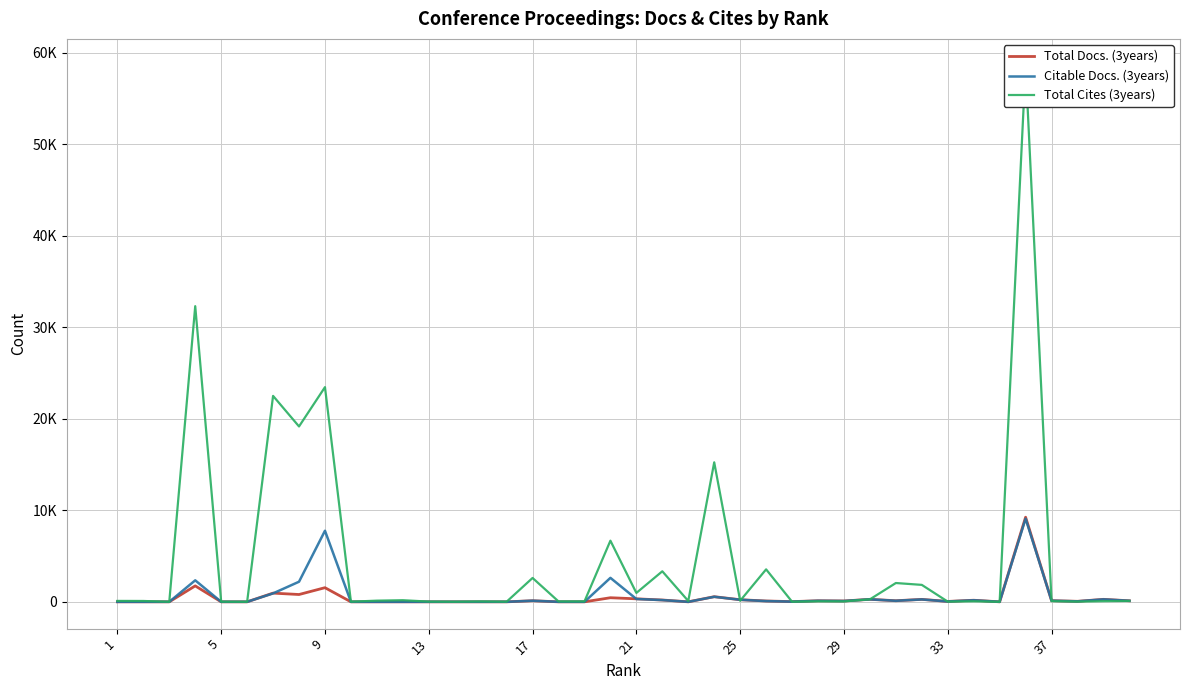

How many values in the Total Docs. (3years) series are below 93?

20